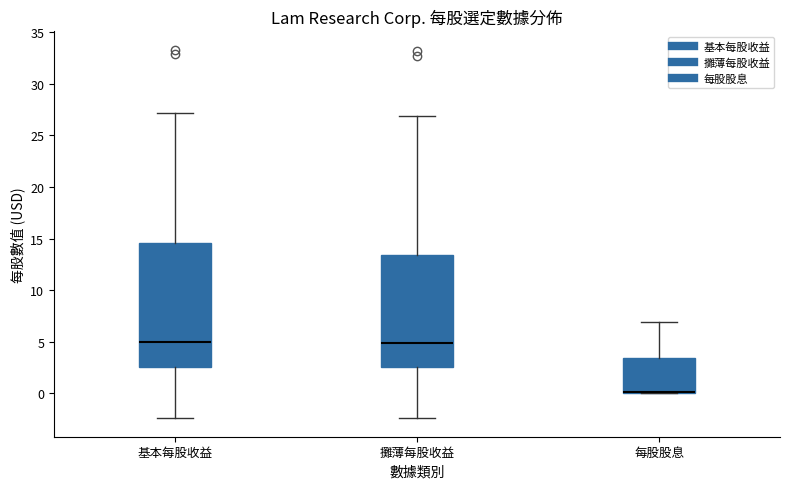

Which box has the lowest median line?

每股股息